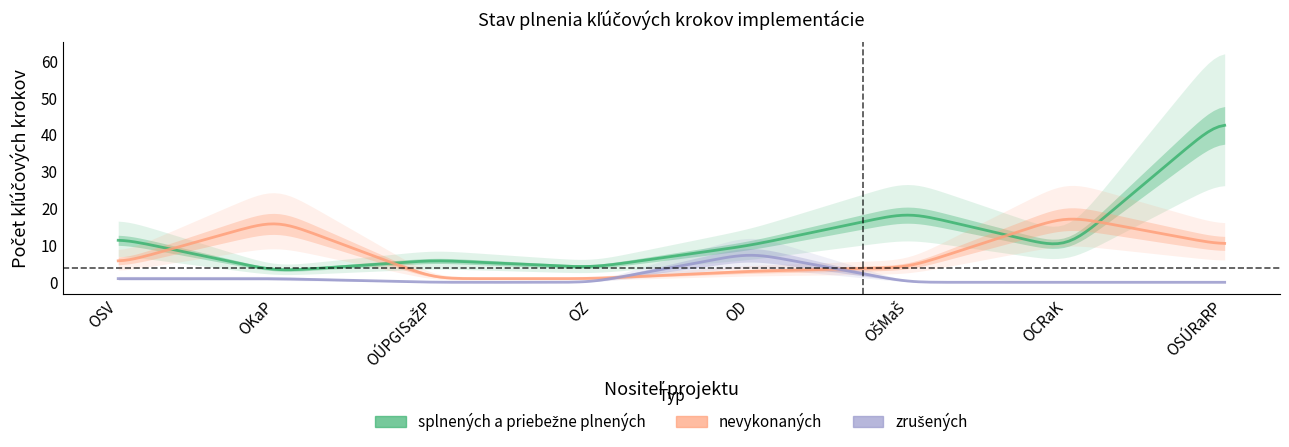

At which category is the sum across all series the highest?

OSÚRaRP